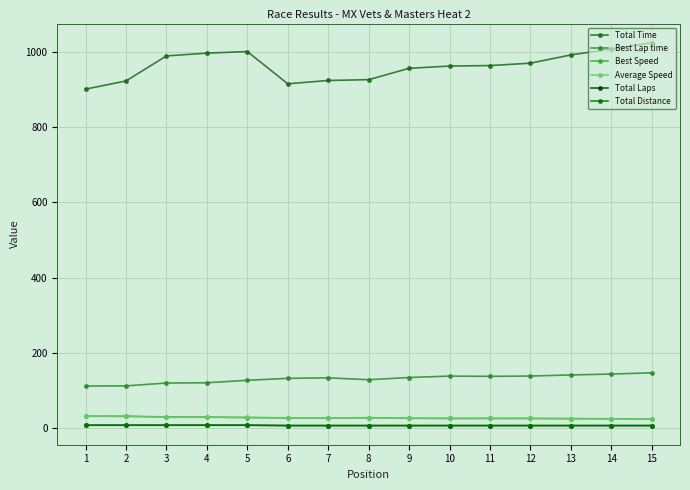

At which label does Average Speed first exceed 27?

1